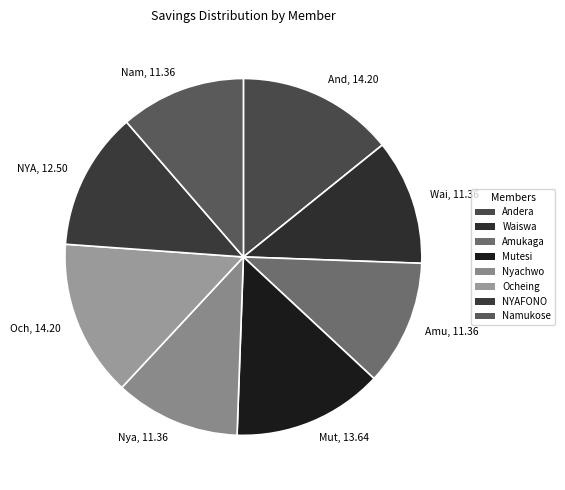

Which slice is the largest?

Andera Jesca